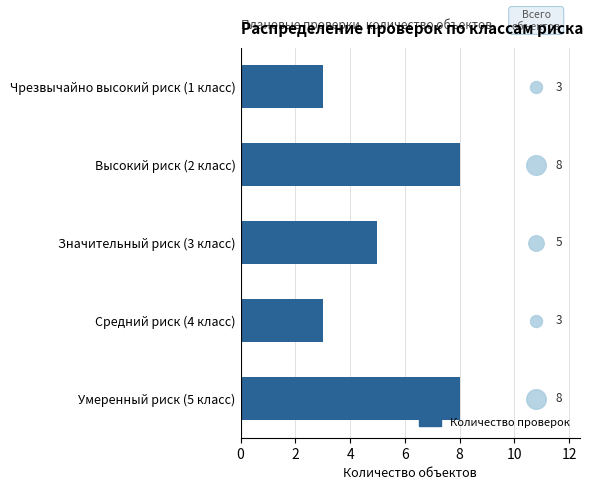

What is the change in value from Средний риск (4 класс) to Умеренный риск (5 класс)?

+5